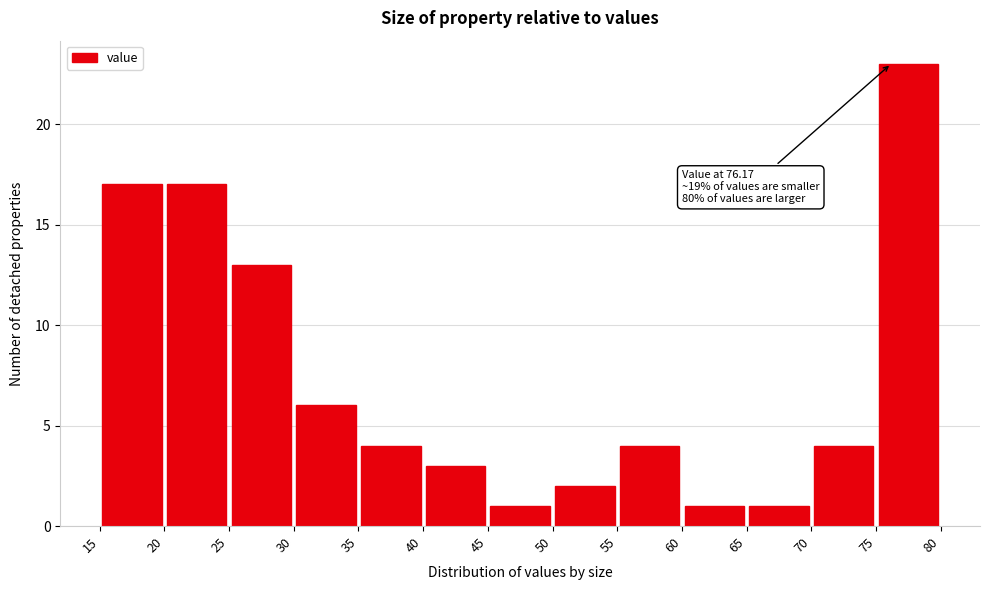

Over which range of the x-axis is the bar tallest?

75 to 80